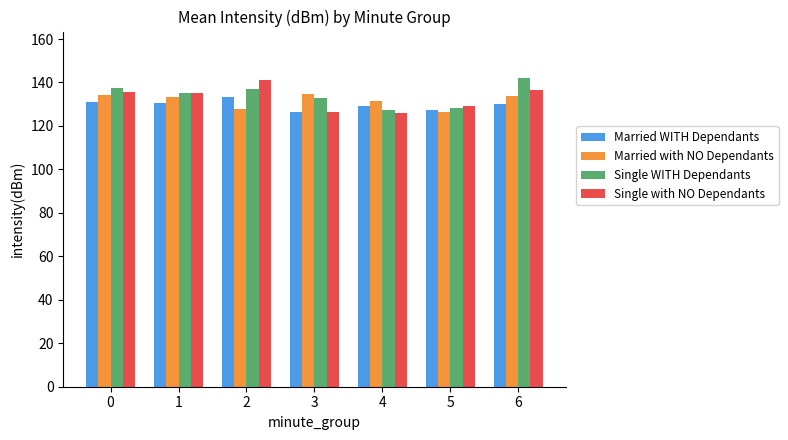

The Married WITH Dependants series shows 184.0 at 4. True or false?

False